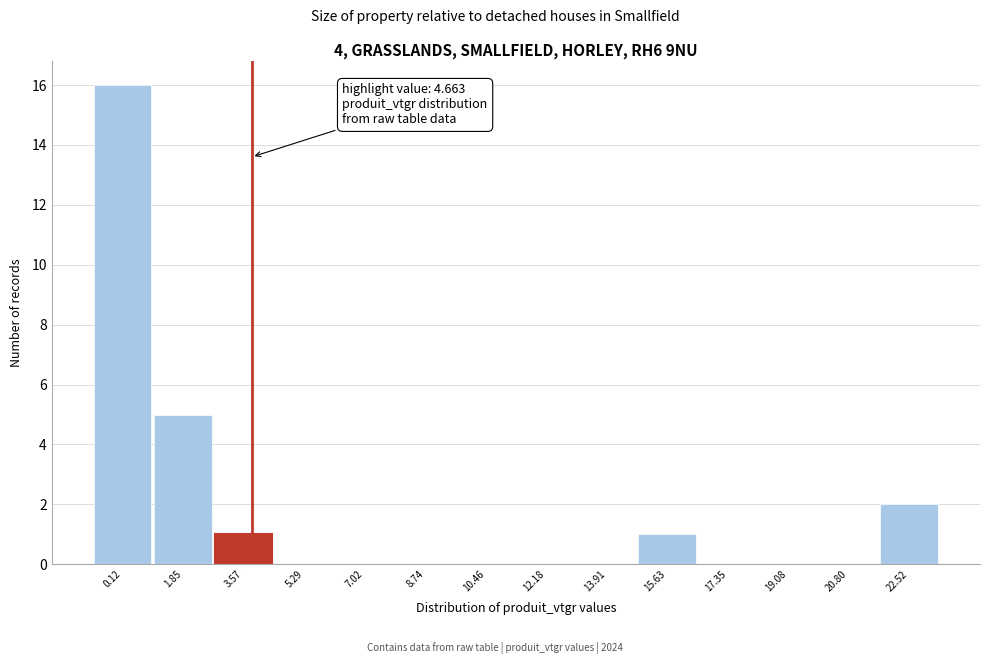

Reading left to right, what are all the values shown in this chart?

0.12=16	1.85=5	3.57=1	5.29=0	7.02=0	8.74=0	10.46=0	12.18=0	13.91=0	15.63=1	17.35=0	19.08=0	20.80=0	22.52=2